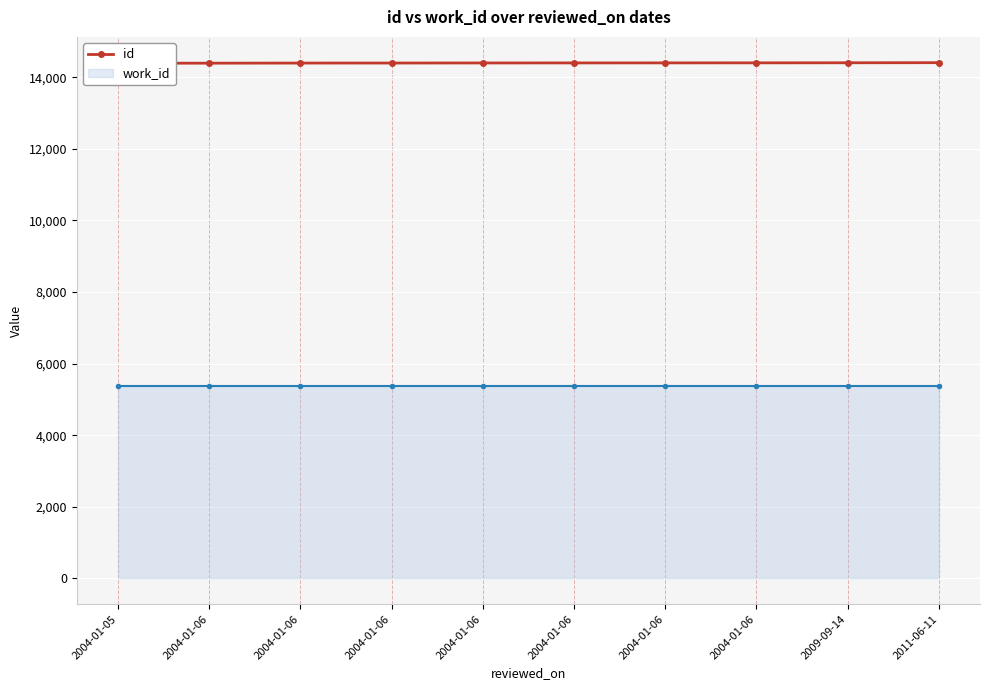

What is the value of the 2nd point from the left?

14393